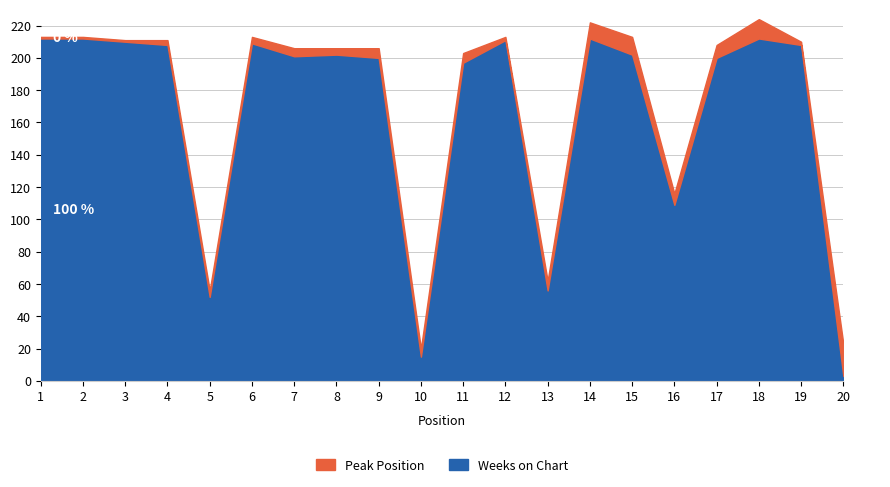

At which category does the data reach its first local peak?

6